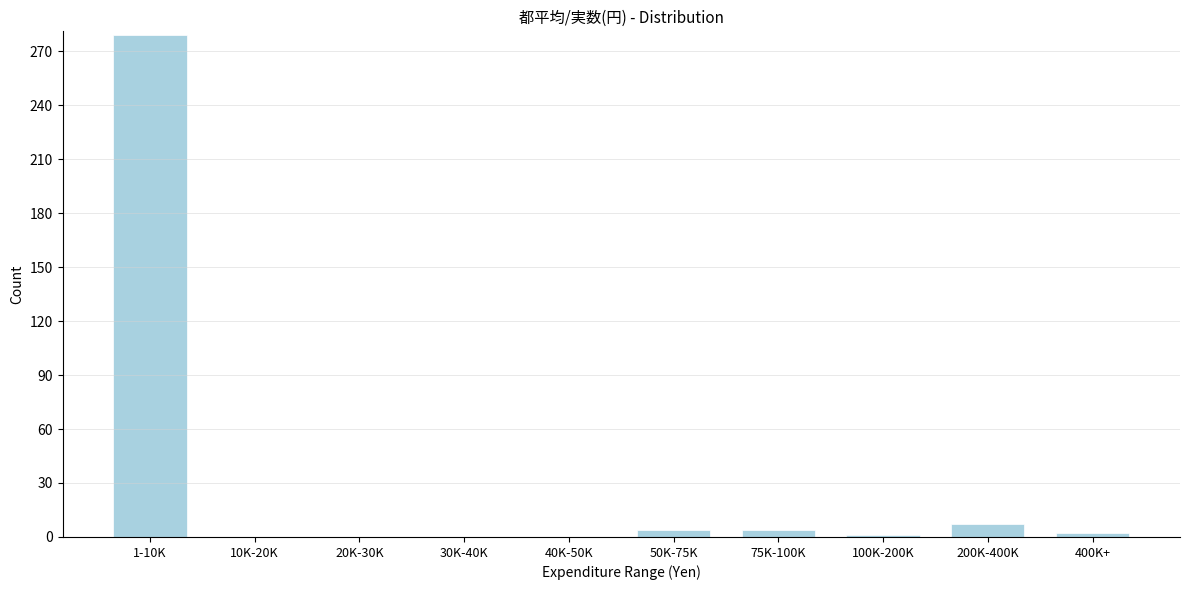

At which label is the value closest to 139?

200K-400K